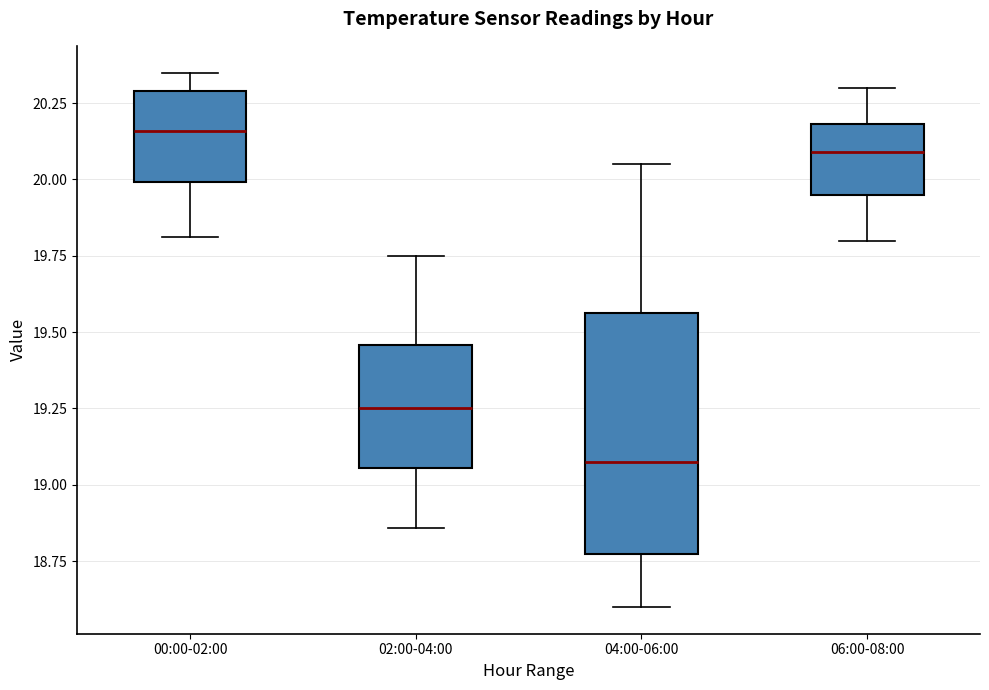

Reading left to right, transcribe this box plot: for each box, give where its median line is, the range the box spans, and where its two whiskers end, as read against the y-axis. The values are not printed on the chart, so give them approximately, as read against the axis.

00:00-02:00: median 20.15, box 20.00 to 20.30, whiskers 19.80 to 20.35
02:00-04:00: median 19.25, box 19.05 to 19.45, whiskers 18.85 to 19.75
04:00-06:00: median 19.10, box 18.80 to 19.55, whiskers 18.60 to 20.05
06:00-08:00: median 20.10, box 19.95 to 20.20, whiskers 19.80 to 20.30